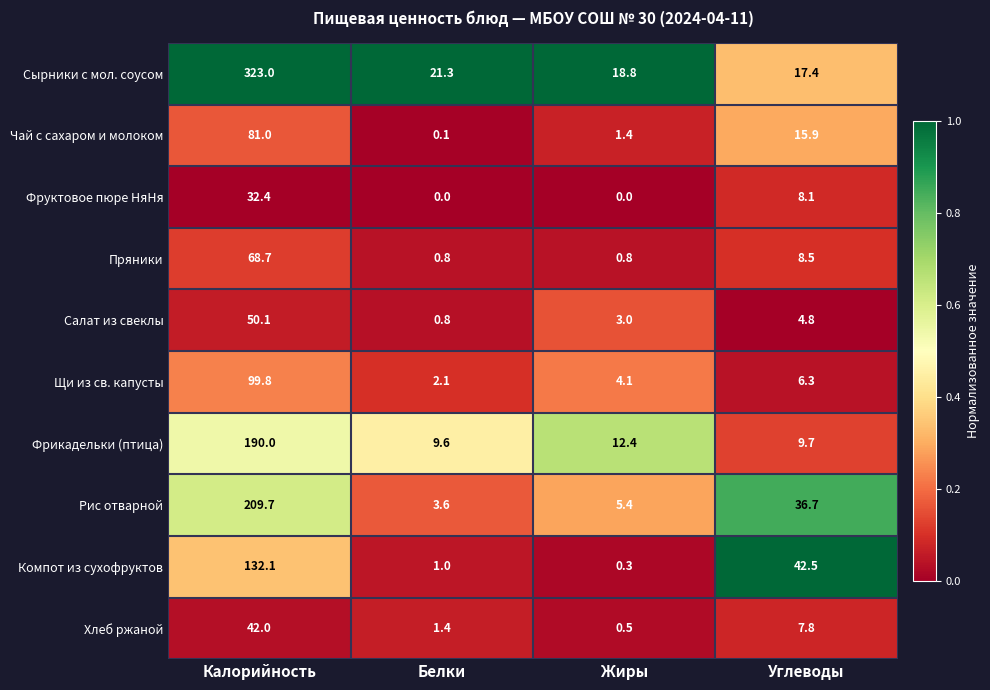

What is the difference between the maximum and minimum values in the Чай с сахаром и молоком series?

80.9